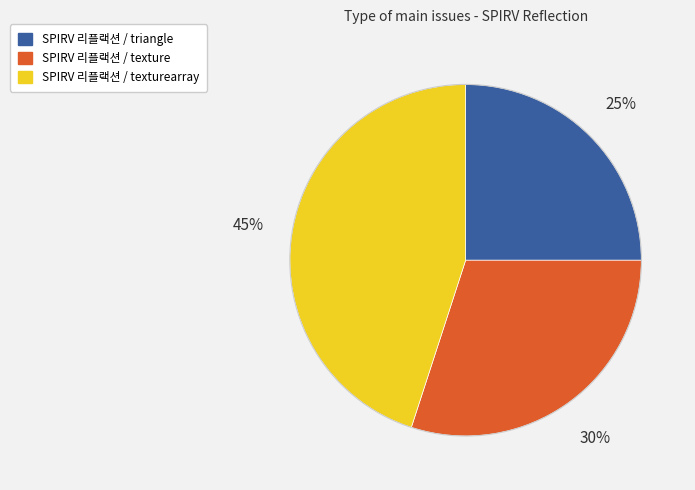

Is there any slice that represents more than half of the pie?

No